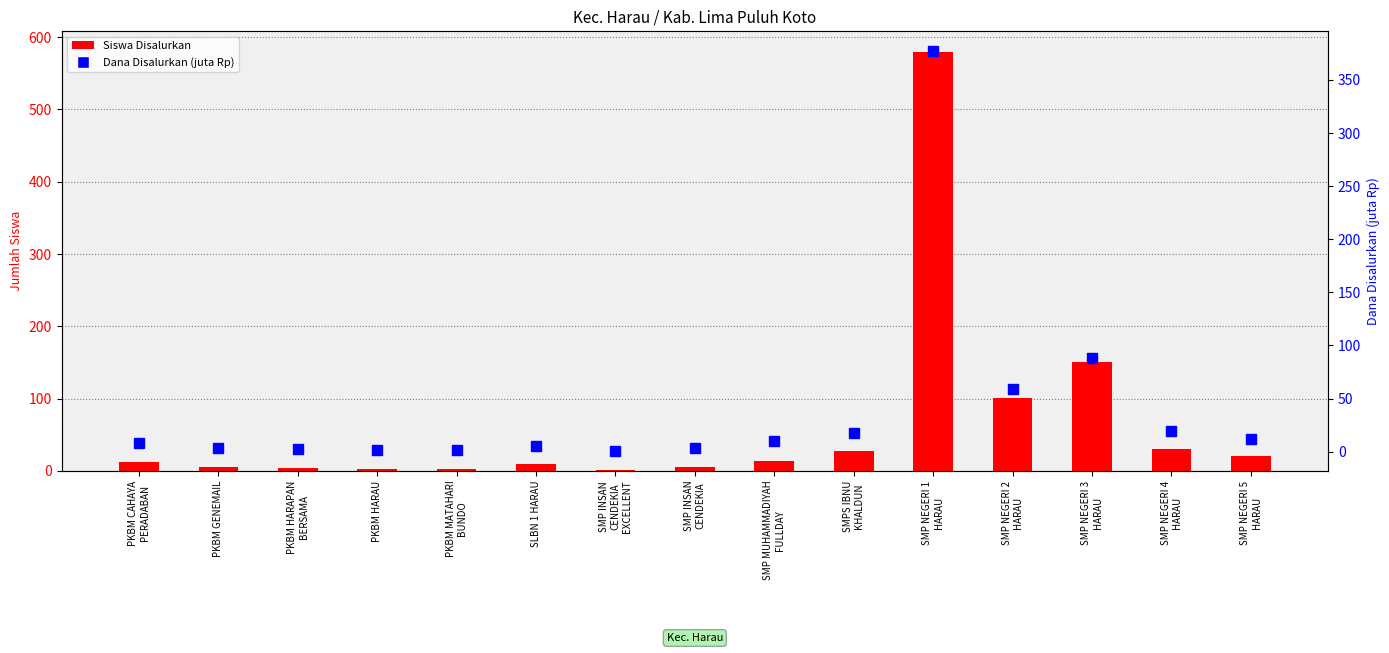

Reading right to left, extract all data points from this chart.

Siswa Disalurkan: 20.0	30.0	151.0	101.0	579.0	27.0	14.0	5.0	1.0	9.0	2.0	2.0	4.0	6.0	12.0
Dana Disalurkan (juta Rp): 11.6	19.9	88.1	59.2	376.9	17.6	9.8	3.4	0.8	5.2	1.5	1.5	2.2	3.4	7.9